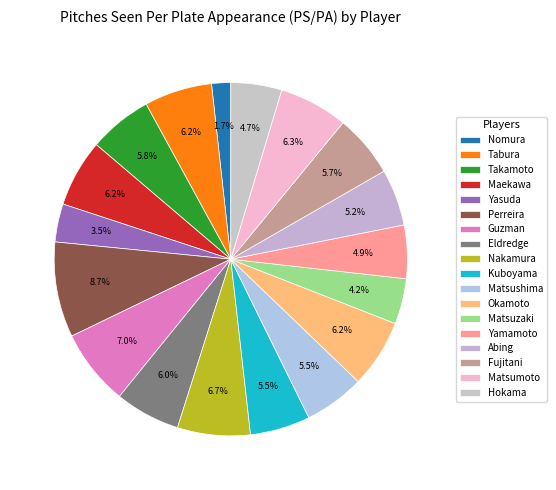

Count the number of slices in the pie.

18